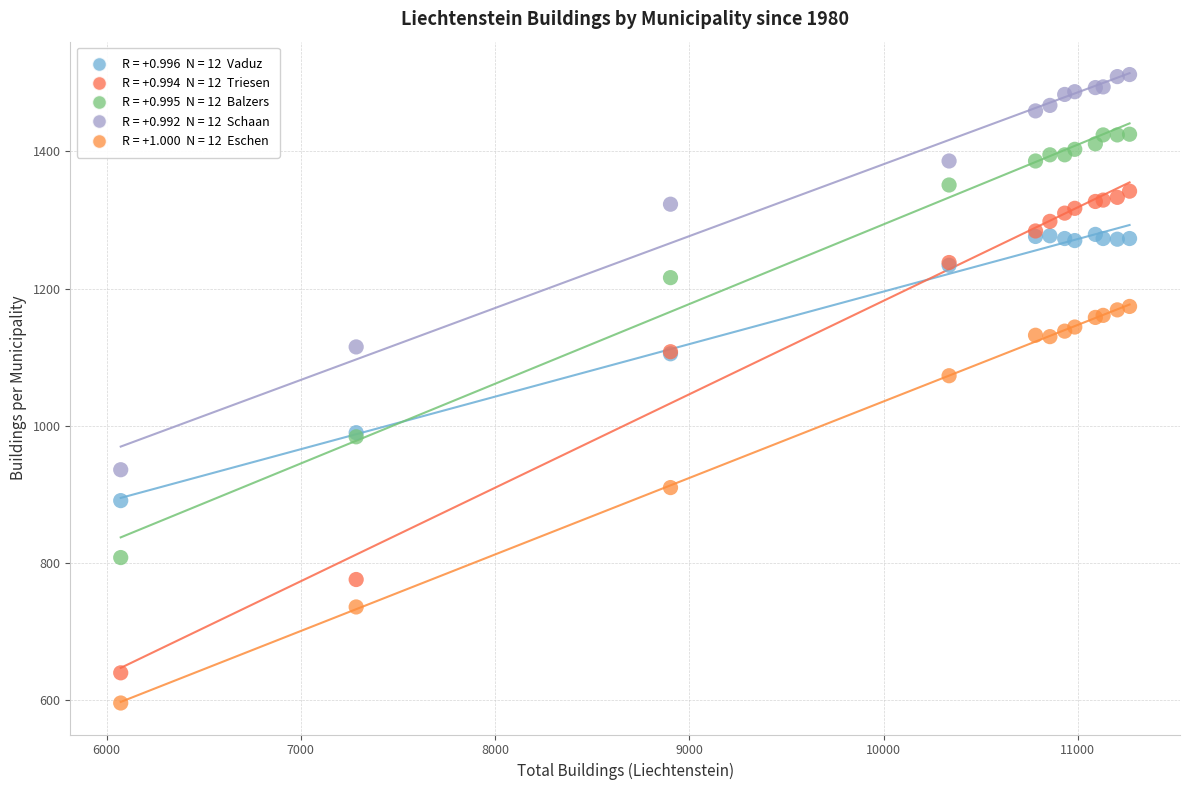

Across all series, what Y value is closest to 1054?

1073